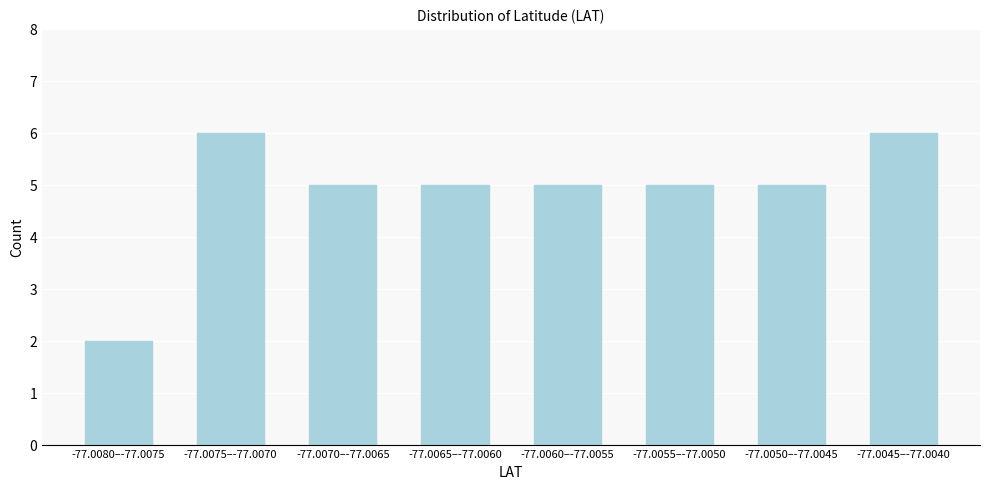

Reading right to left, transcribe all the data shown in this chart.

-77.0045–-77.0040=6	-77.0050–-77.0045=5	-77.0055–-77.0050=5	-77.0060–-77.0055=5	-77.0065–-77.0060=5	-77.0070–-77.0065=5	-77.0075–-77.0070=6	-77.0080–-77.0075=2